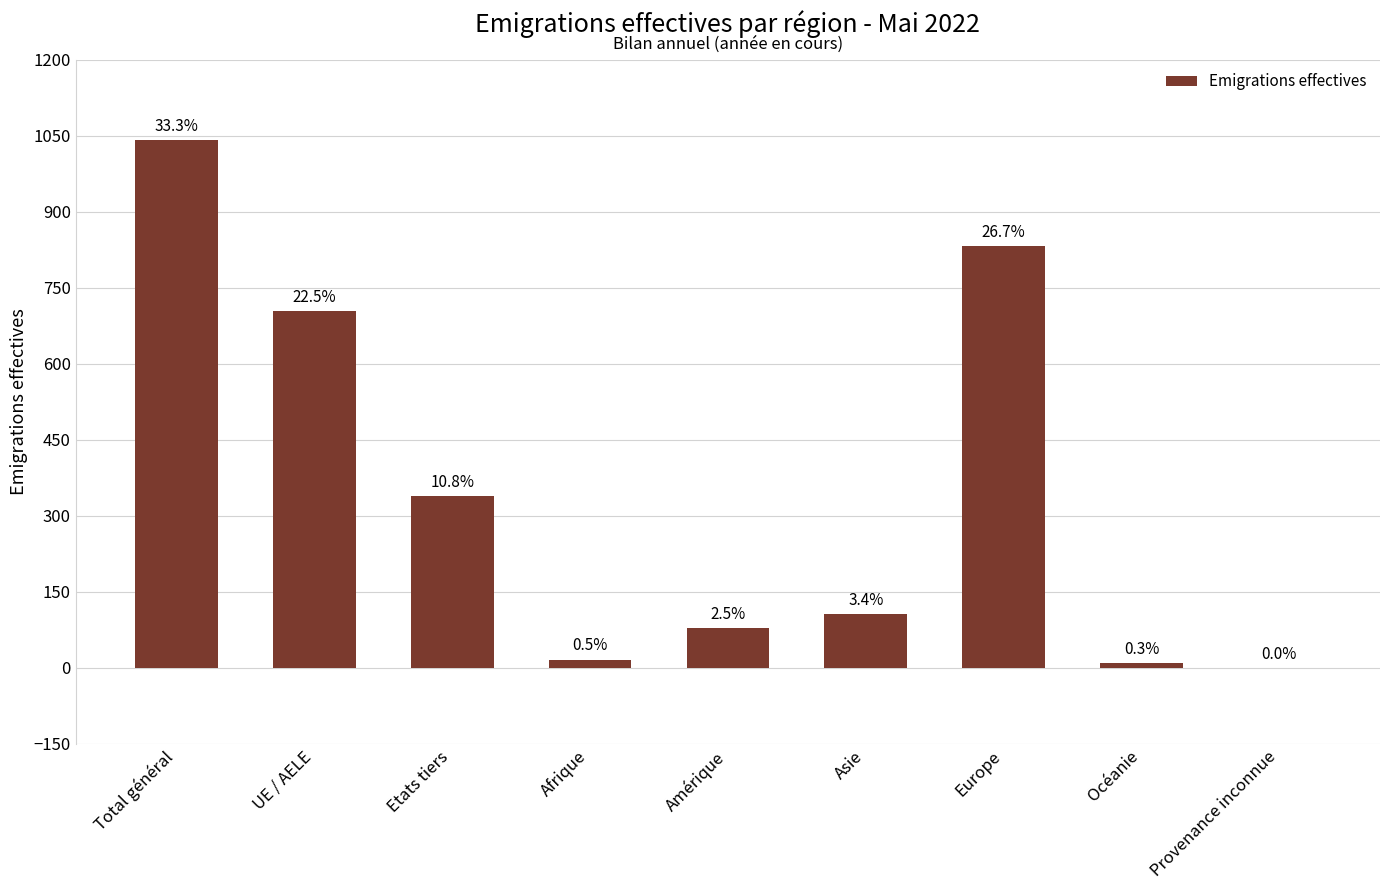

The chart shows a value of 1873 at Total général. True or false?

False